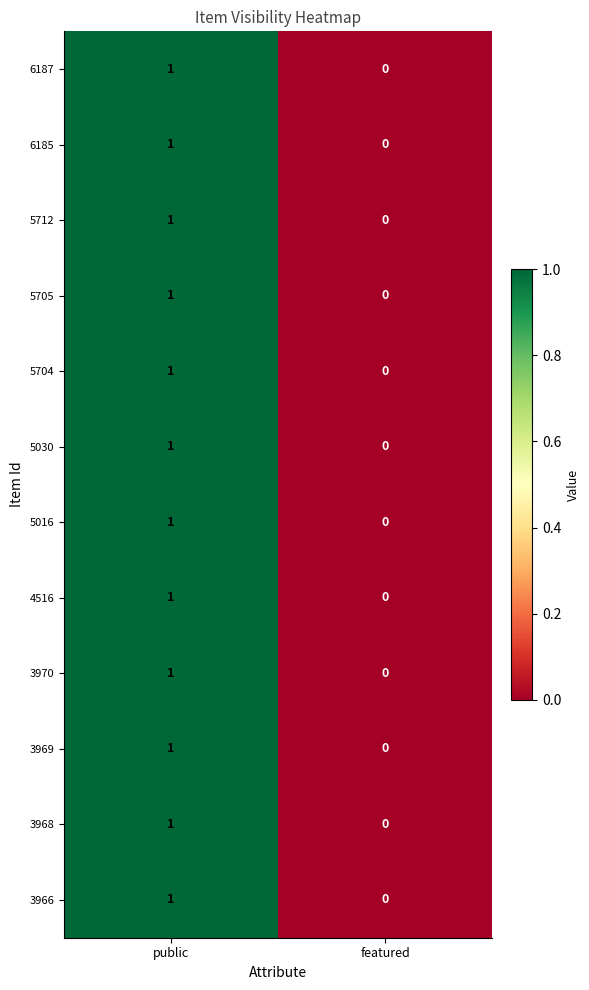

The value of 6185 at public is 2. True or false?

False